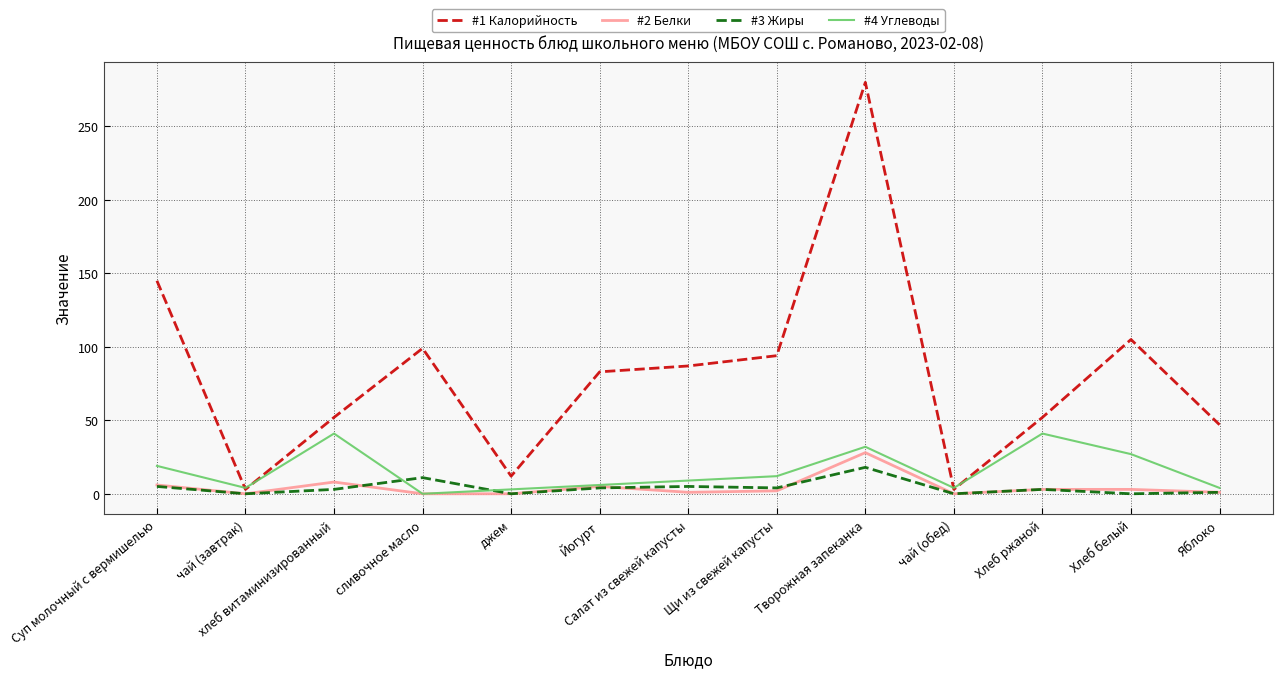

What position from the left is джем?

5